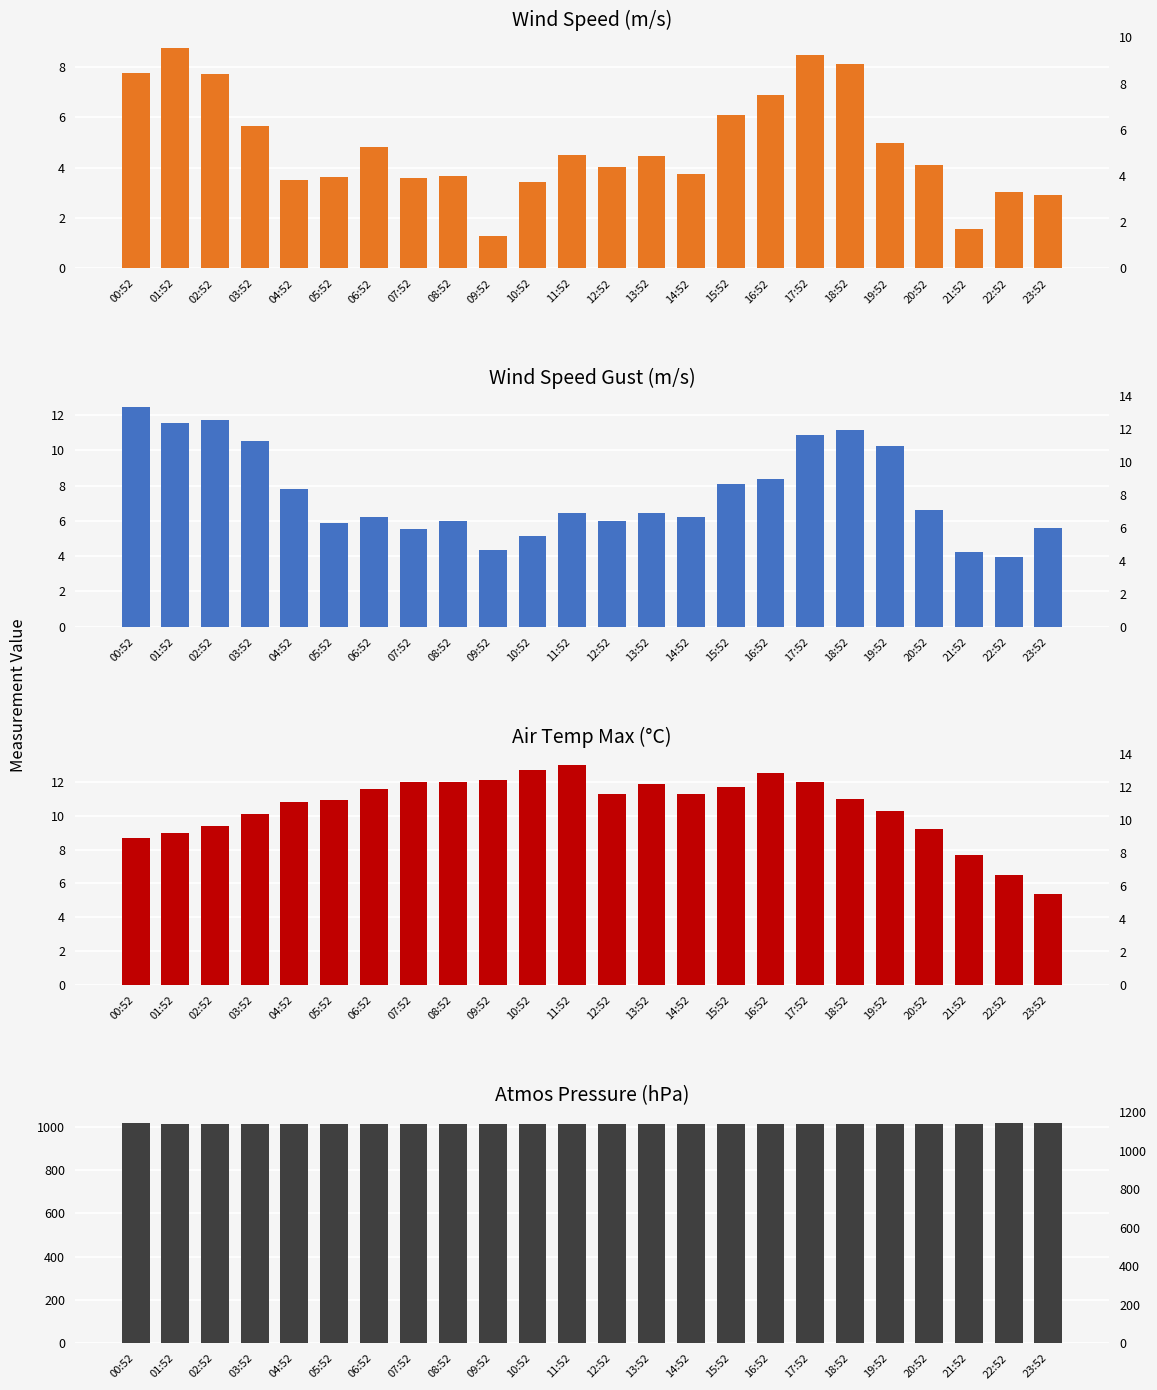

Where is WIND_SPEED_GUST nearest to the value 8?

15:52